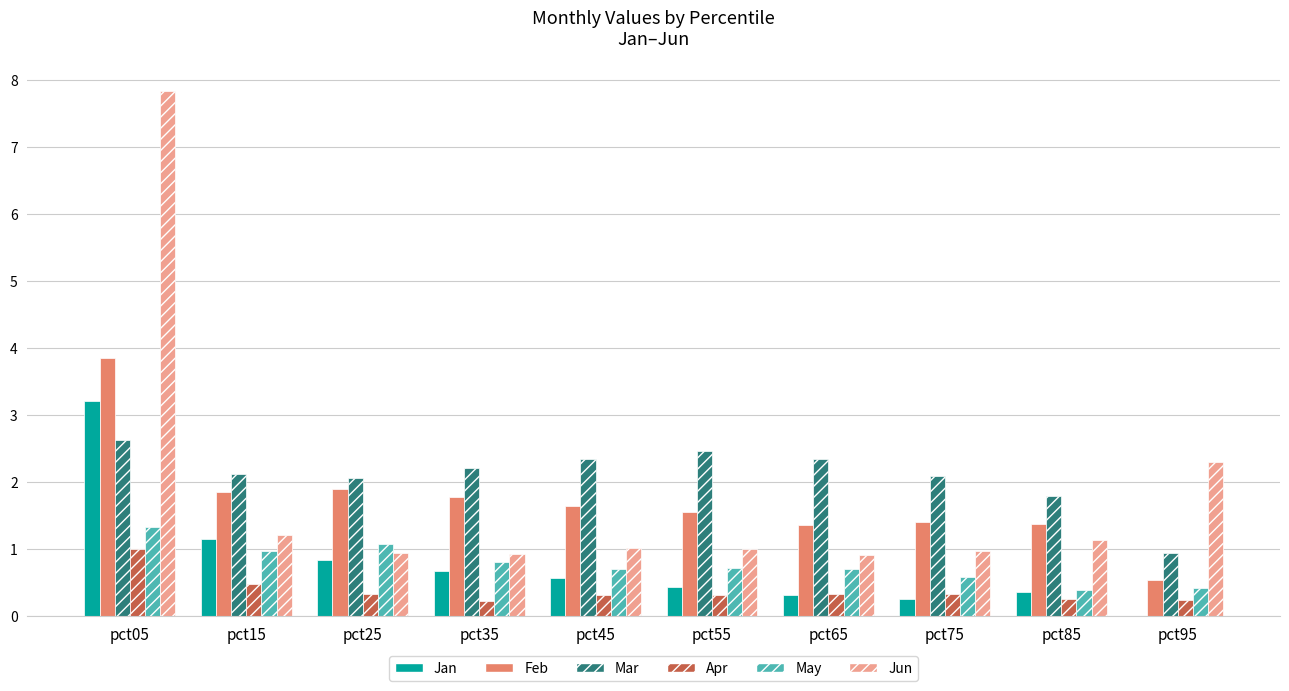

What is the sum of the Jun values at pct45 and pct05?

8.9